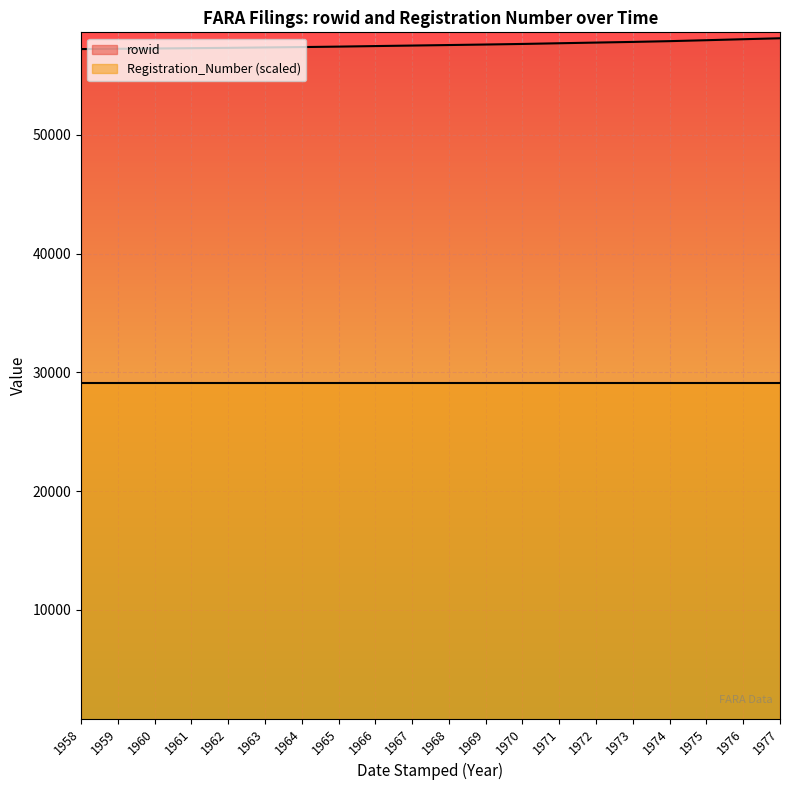

What value does the data have at 1959, to the nearest 10?

57250